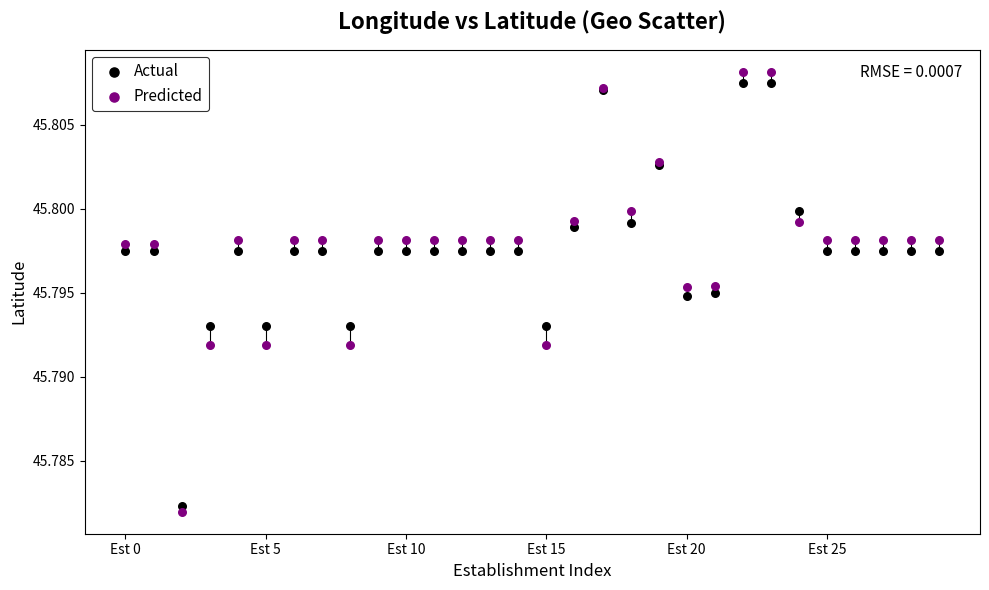

Which series has the largest Y range (max minus min)?

Predicted